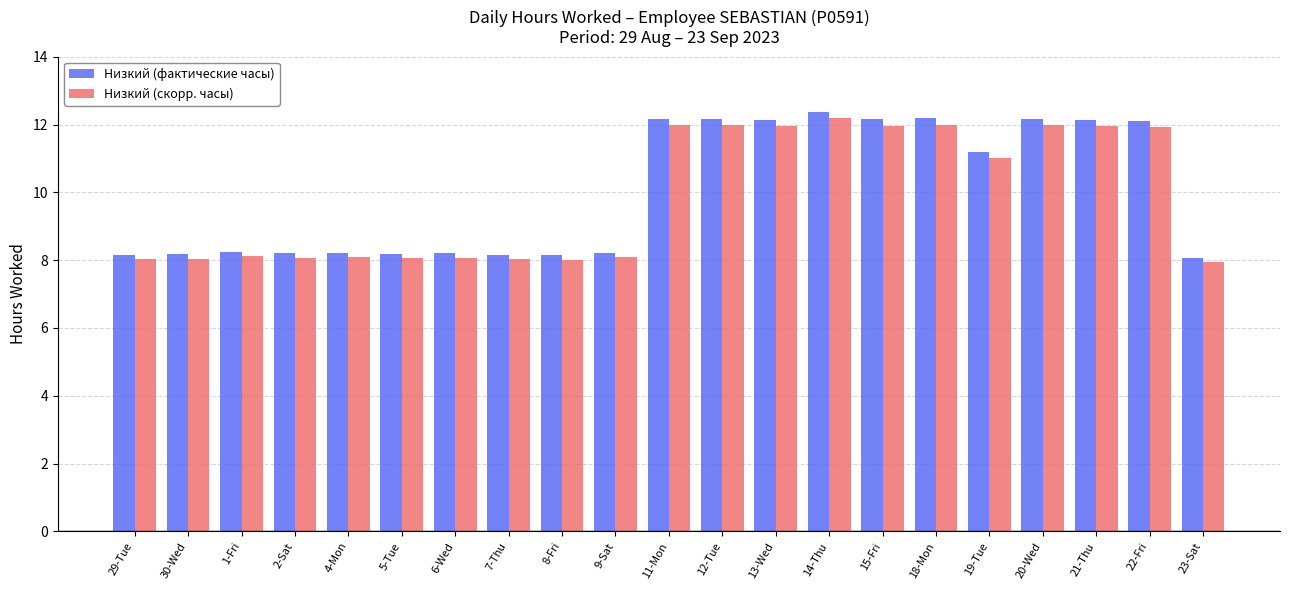

How many bars are there in each group?

2